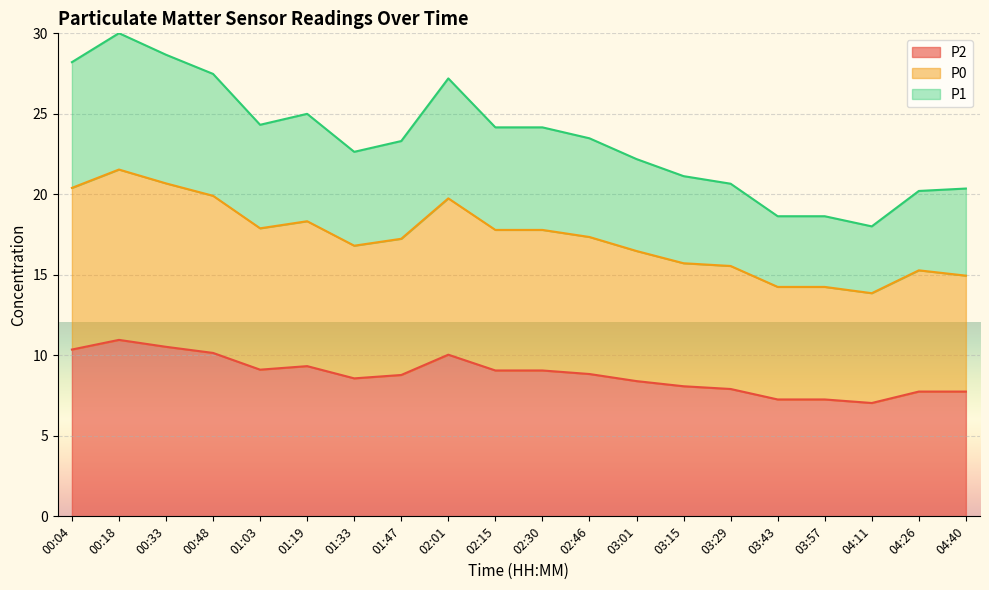

The value of P2 at 00:48 is 10.2. True or false?

True